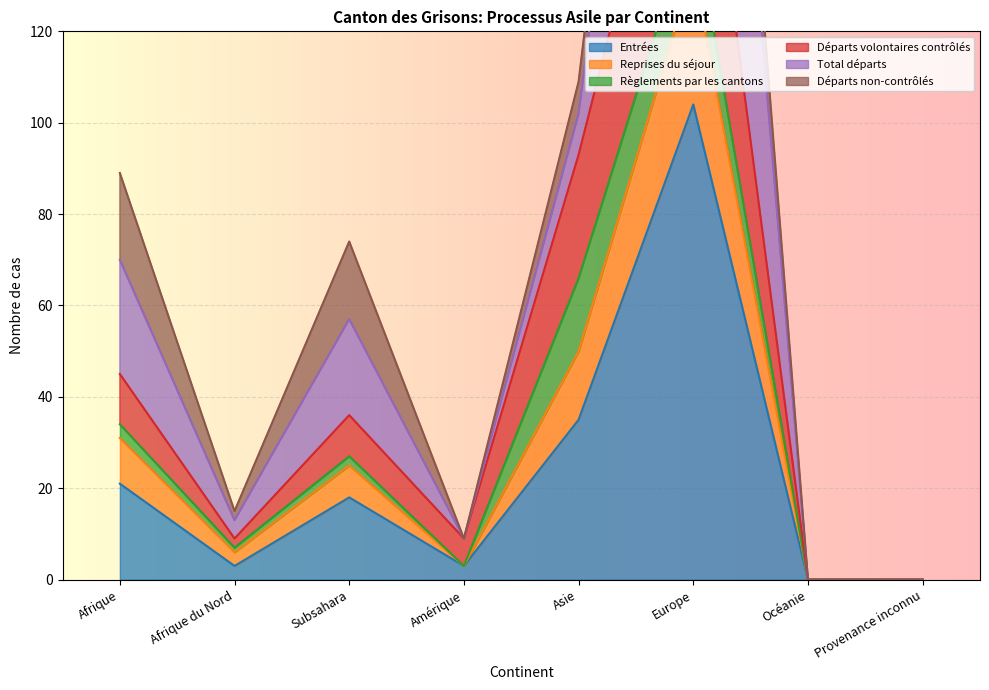

Is it true that Entrées equals 18 at Asie?

False